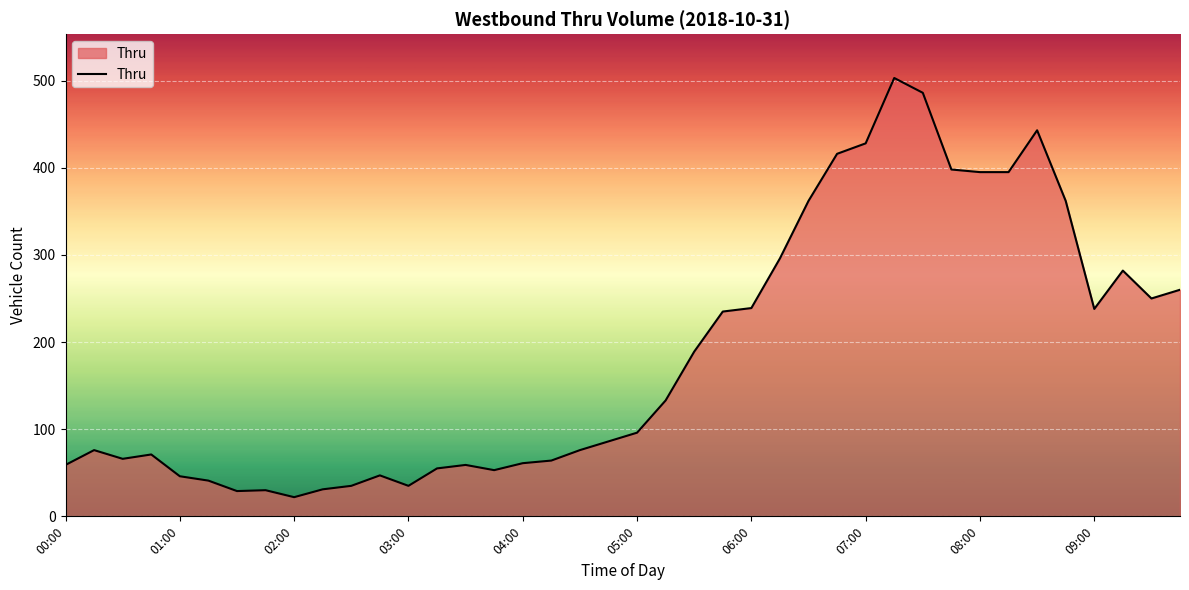

What is the maximum value shown in the chart?

503